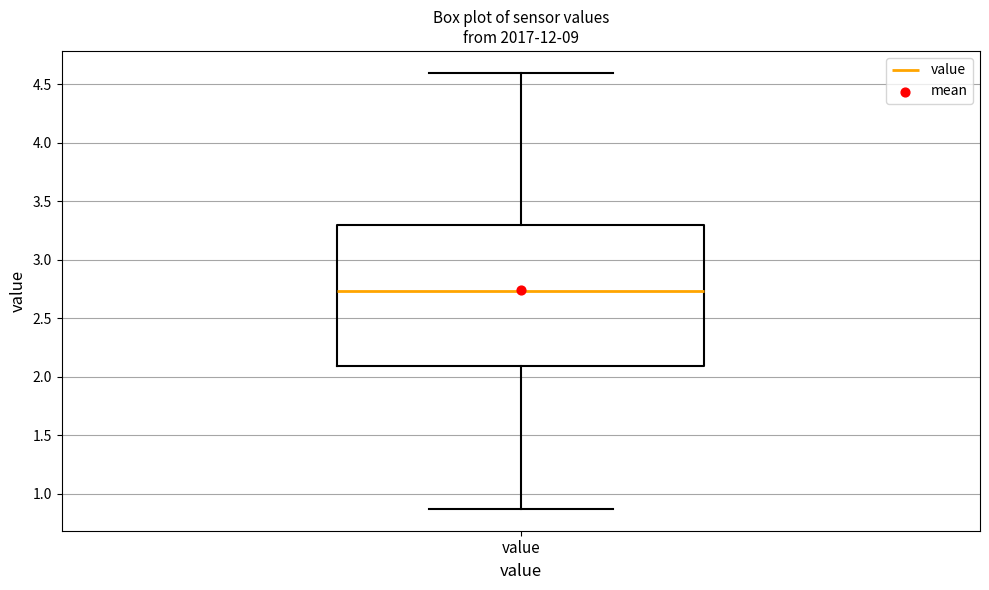

Transcribe this box plot: give where the median line is, the range the box spans, and where the two whiskers end, as read against the y-axis. The values are not printed on the chart, so give them approximately, as read against the axis.

median 2.75, box 2.10 to 3.30, whiskers 0.85 to 4.60